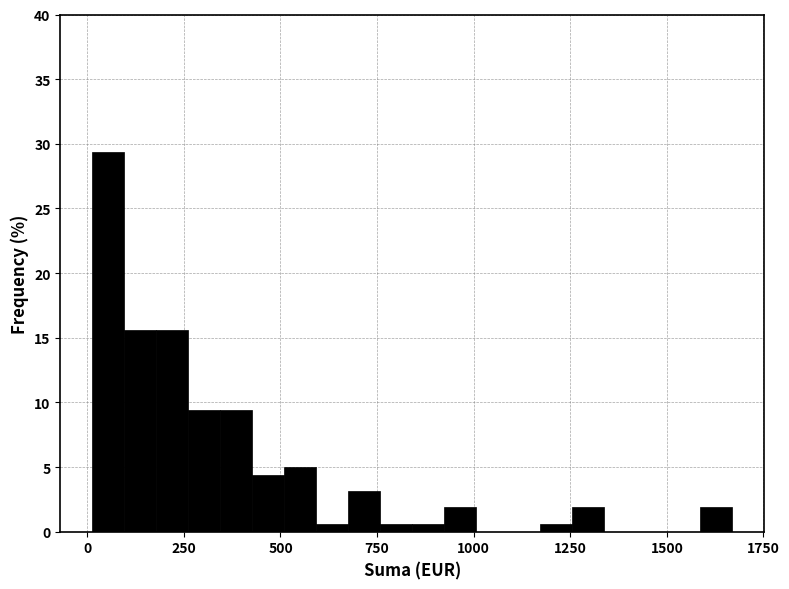

Read against the x-axis, roughly where is the centre of the tallest bar?

50